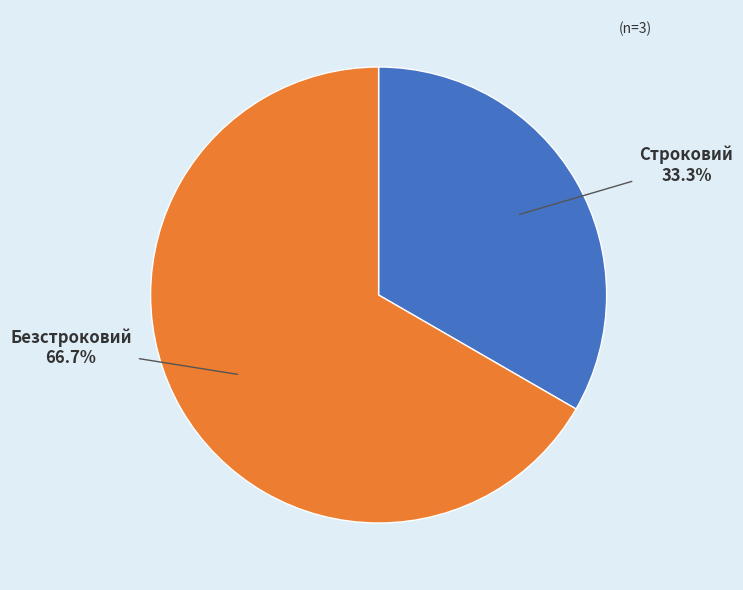

Between Безстроковий and Строковий, which is larger?

Безстроковий